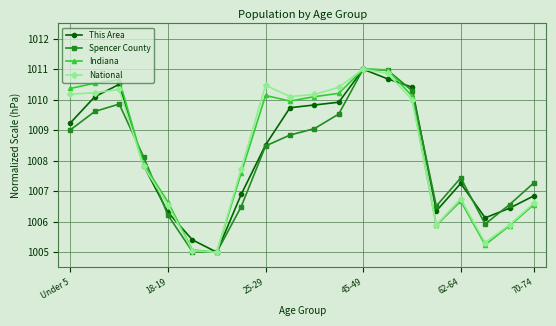

Reading right to left, extract all data points from this chart.

This Area: 1006.8	1006.4	1006.1	1007.3	1006.4	1010.4	1010.7	1011.0	1009.9	1009.8	1009.7	1008.5	1006.9	1005.0	1005.4	1006.3	1007.8	1010.5	1010.1	1009.2
Spencer County: 1007.3	1006.6	1005.9	1007.4	1006.5	1010.3	1011.0	1011.0	1009.5	1009.1	1008.8	1008.5	1006.5	1005.0	1005.0	1006.2	1008.1	1009.9	1009.6	1009.0
Indiana: 1006.6	1005.9	1005.2	1006.7	1005.9	1010.1	1011.0	1011.0	1010.2	1010.1	1010.0	1010.1	1007.6	1005.0	1005.1	1006.6	1007.9	1010.7	1010.5	1010.4
National: 1006.6	1005.9	1005.3	1006.7	1005.9	1010.0	1010.9	1011.0	1010.4	1010.2	1010.1	1010.5	1007.7	1005.0	1005.1	1006.5	1007.8	1010.3	1010.2	1010.2